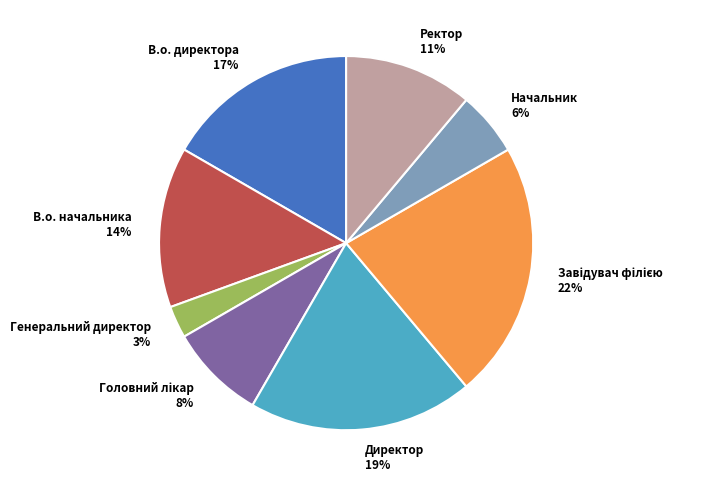

To the nearest percent, what percentage of the pie is Директор?

19%